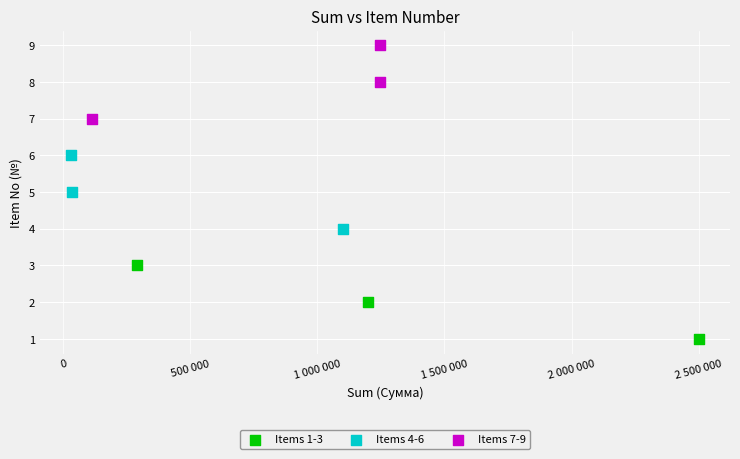

What are all the series names shown in the legend?

Items 1-3, Items 4-6, Items 7-9